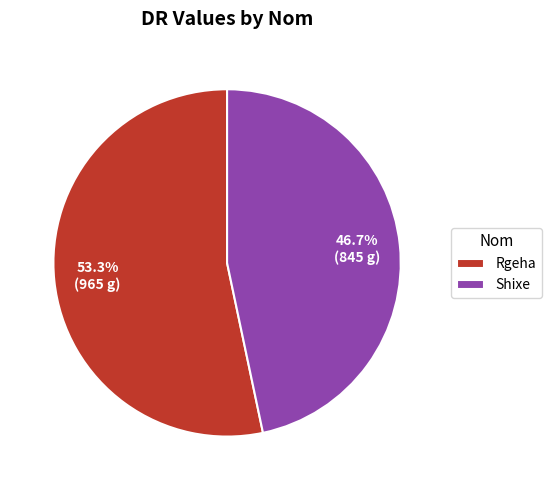

Does any single category account for the majority?

Yes